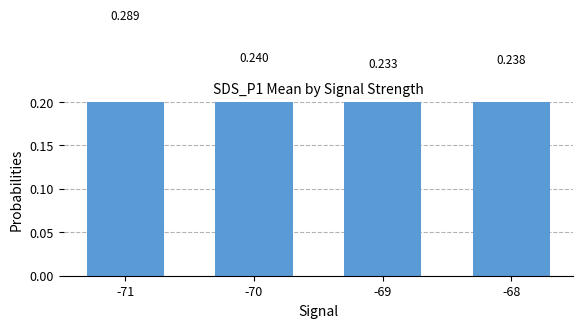

Which has a higher value, -68 or -70?

-70